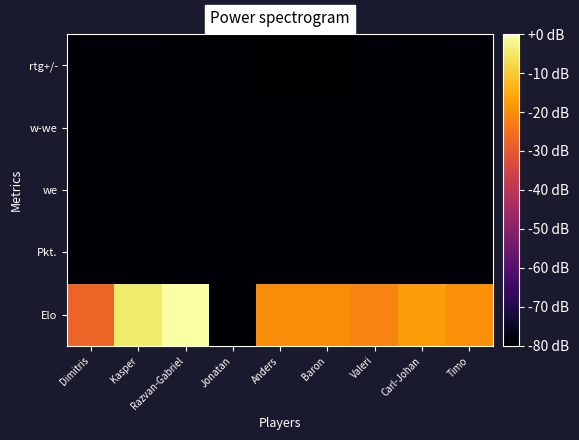

Reading left to right, list all the values displayed in this chart.

Elo: Dimitris=-27.2	Kasper=-4.6	Razvan-Gabriel=-0.0	Jonatan=-79.4	Anders=-20.2	Baron=-20.3	Valeri=-21.8	Carl-Johan=-17.1	Timo=-19.5
Pkt.: Dimitris=-79.3	Kasper=-79.2	Razvan-Gabriel=-79.2	Jonatan=-79.2	Anders=-79.2	Baron=-79.2	Valeri=-79.3	Carl-Johan=-79.3	Timo=-79.3
we: Dimitris=-79.4	Kasper=-79.4	Razvan-Gabriel=-79.4	Jonatan=-79.4	Anders=-79.4	Baron=-79.4	Valeri=-79.4	Carl-Johan=-79.4	Timo=-79.4
w-we: Dimitris=-79.4	Kasper=-79.4	Razvan-Gabriel=-79.4	Jonatan=-79.4	Anders=-79.4	Baron=-79.4	Valeri=-79.4	Carl-Johan=-79.4	Timo=-79.4
rtg+/-: Dimitris=-79.4	Kasper=-79.2	Razvan-Gabriel=-79.5	Jonatan=-79.4	Anders=-80.0	Baron=-80.0	Valeri=-79.3	Carl-Johan=-79.6	Timo=-79.3